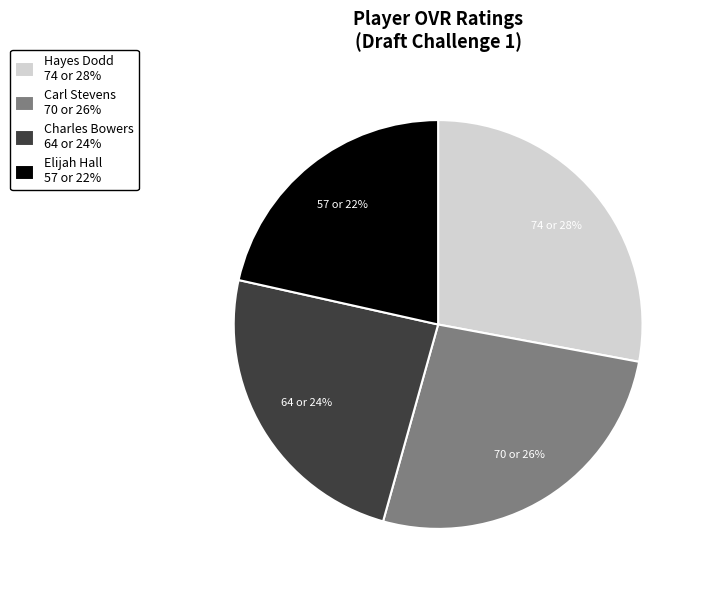

Count the number of slices in the pie.

4